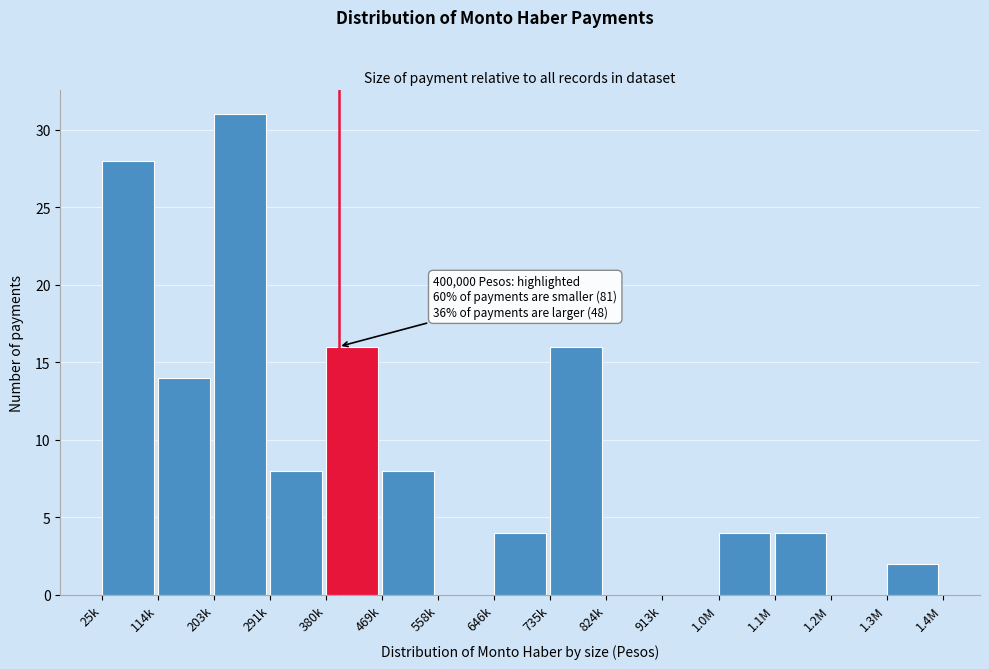

Reading left to right, extract all data points from this chart.

25k=28	114k=14	203k=31	291k=8	380k=16	469k=8	558k=0	646k=4	735k=16	824k=0	913k=0	1.0M=4	1.1M=4	1.2M=0	1.3M=2